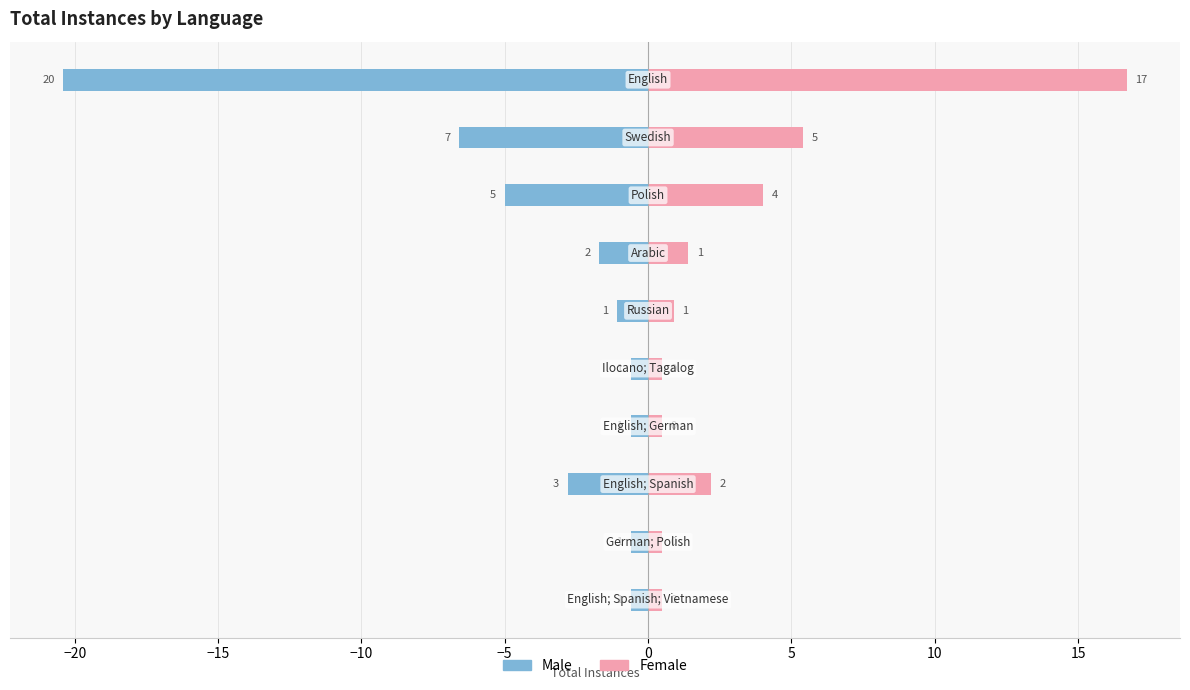

The value of Female at 10 is 3.3. True or false?

False